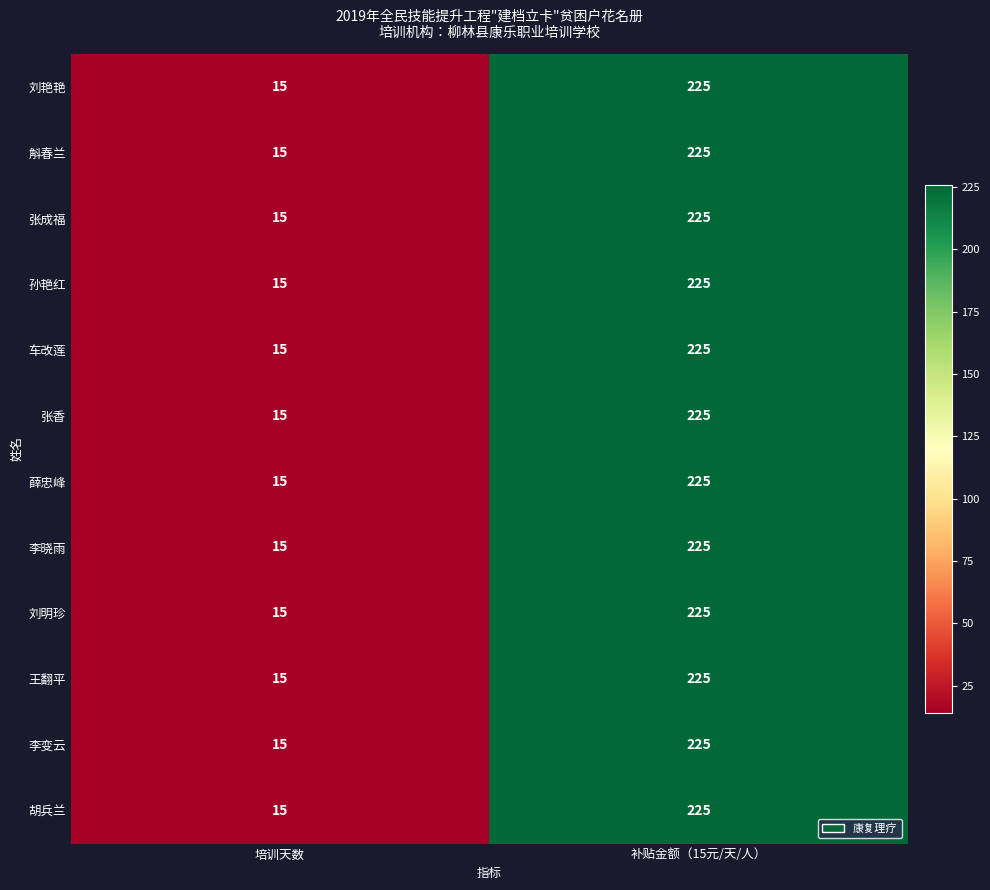

How many data points does each series have?

2